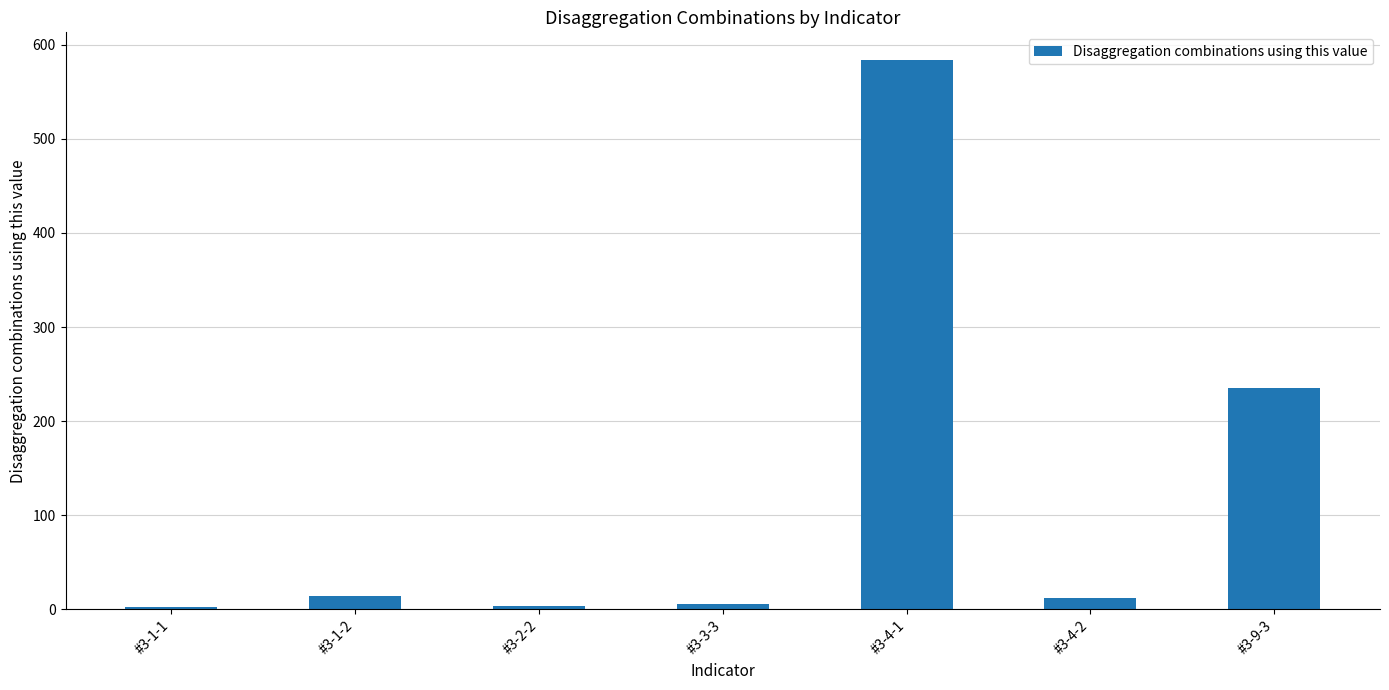

The chart shows a value of 3 at #3-2-2. True or false?

True